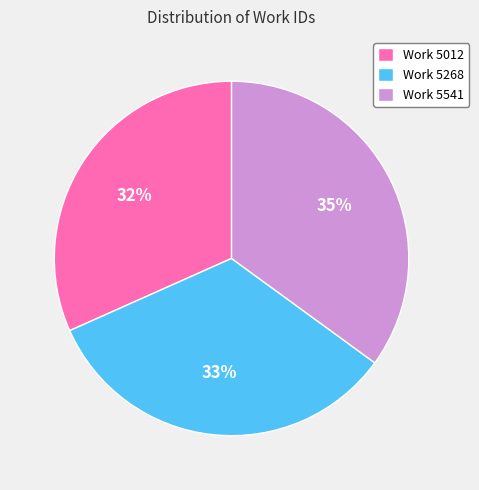

Is the sum of Work 5541 and Work 5268 greater than half?

Yes